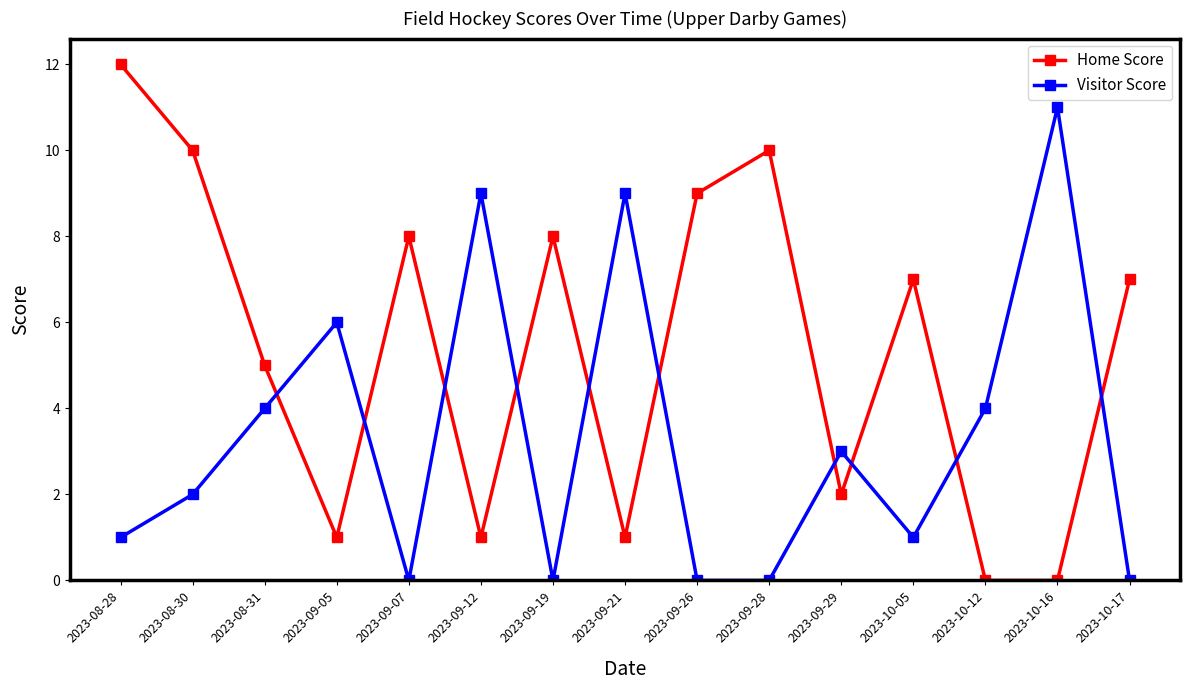

At which label does Home Score first exceed 7?

2023-08-28